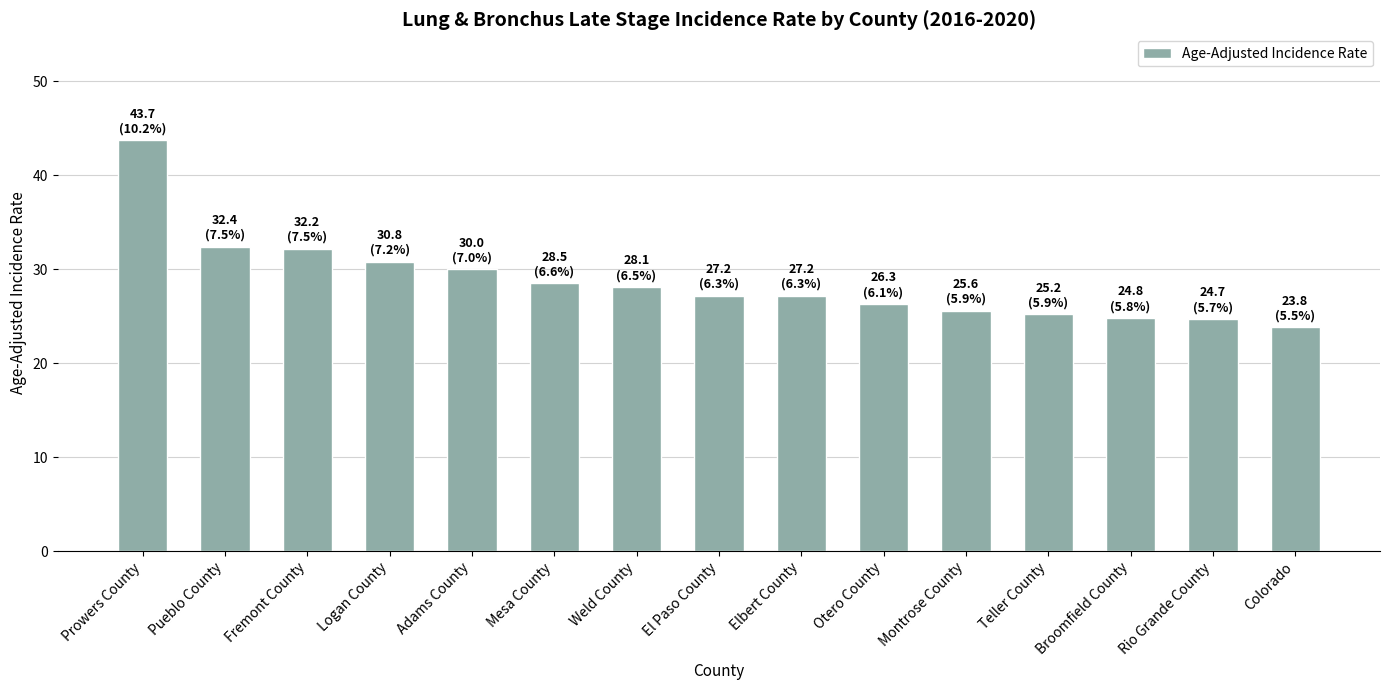

What is the greatest value displayed?

43.7